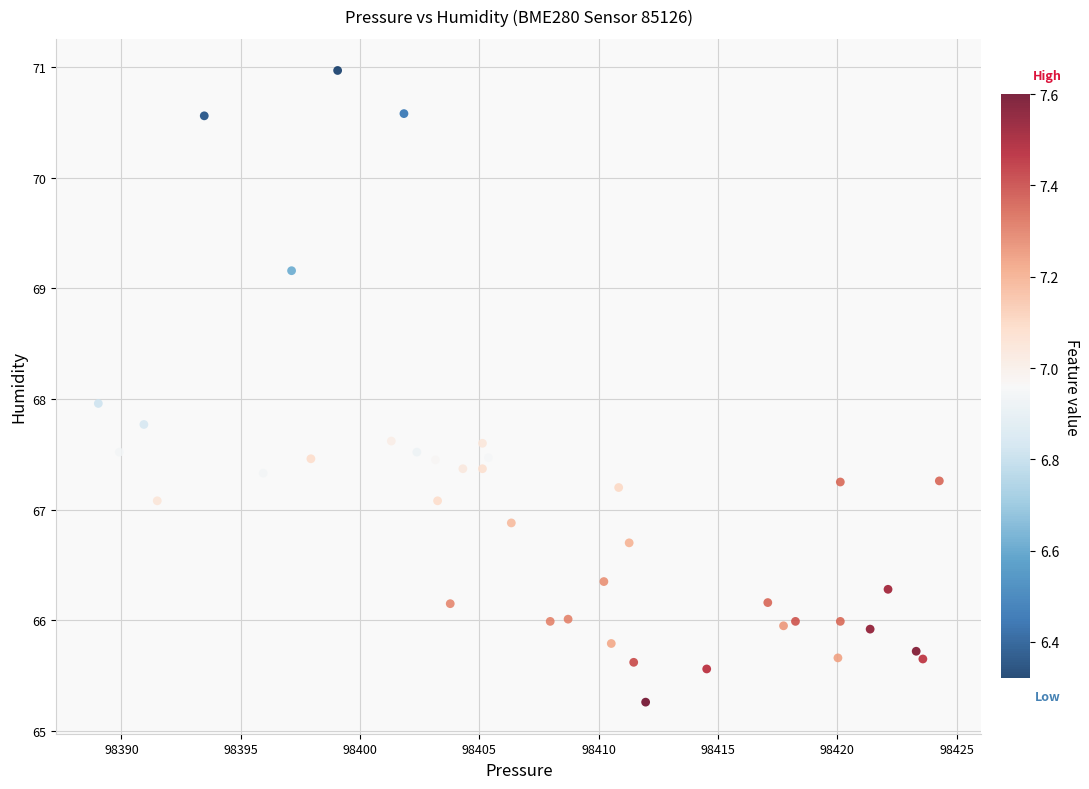

What is the range of Y values (max minus min)?

5.7